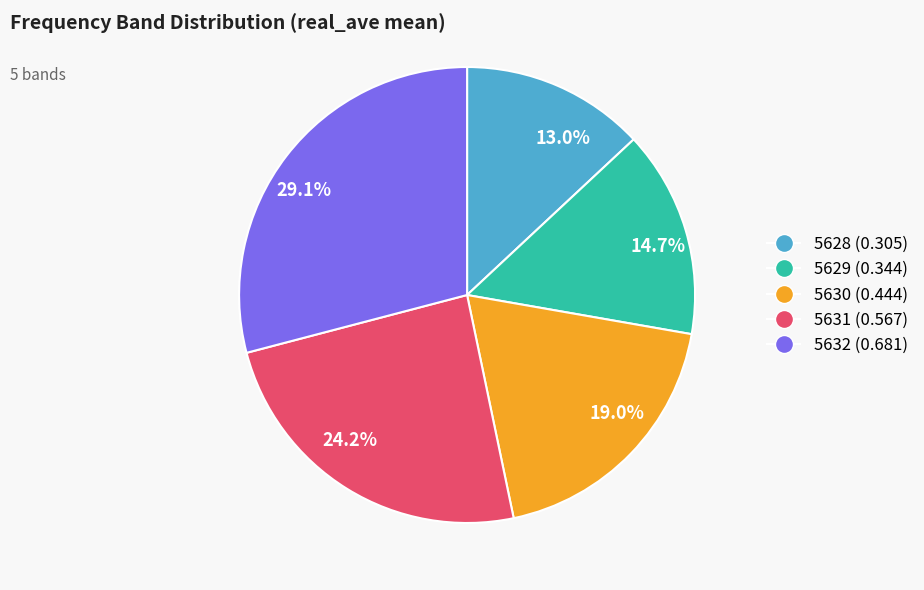

Which category has the smallest portion of the pie?

13.0%